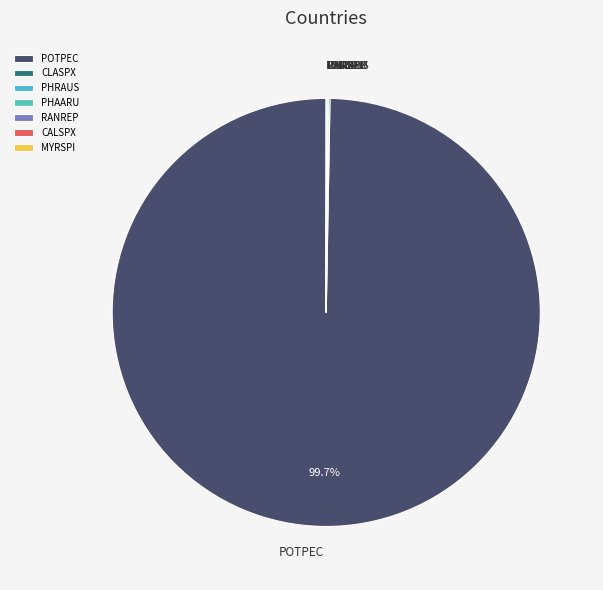

Which category has the biggest portion of the pie?

POTPEC